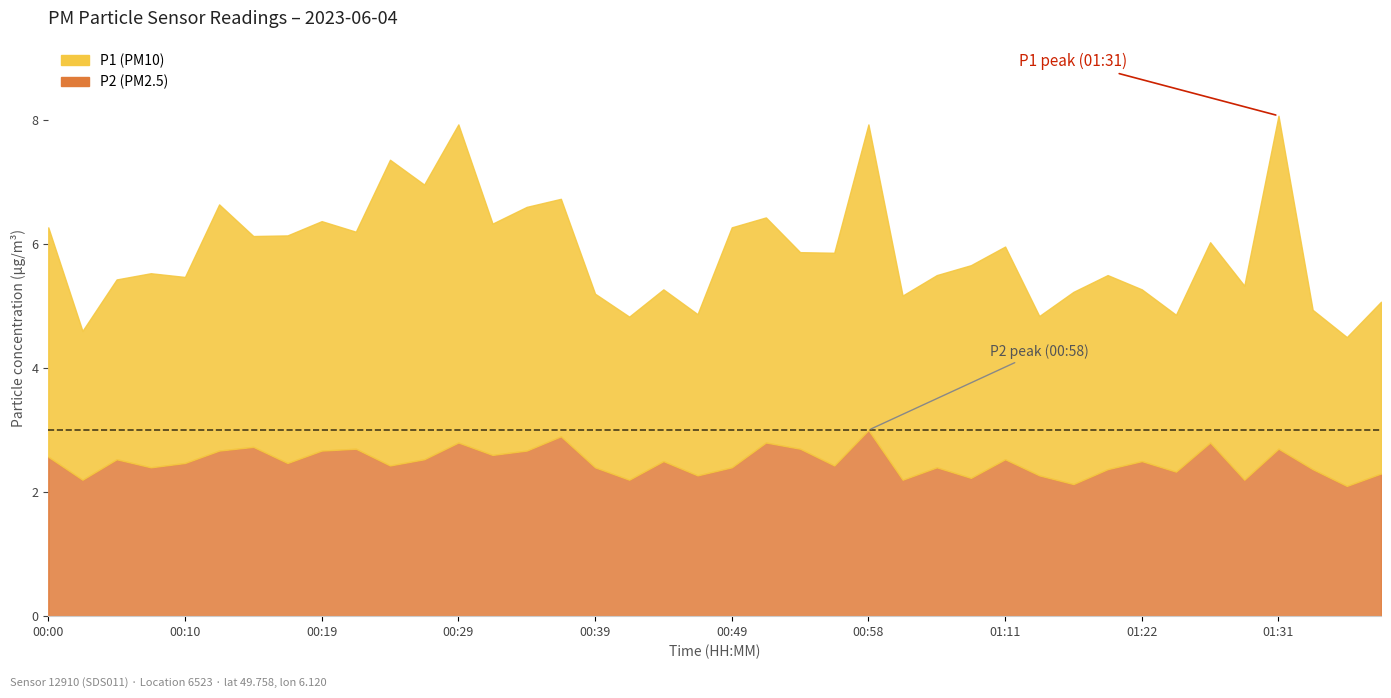

How many categories are shown in the chart?

40